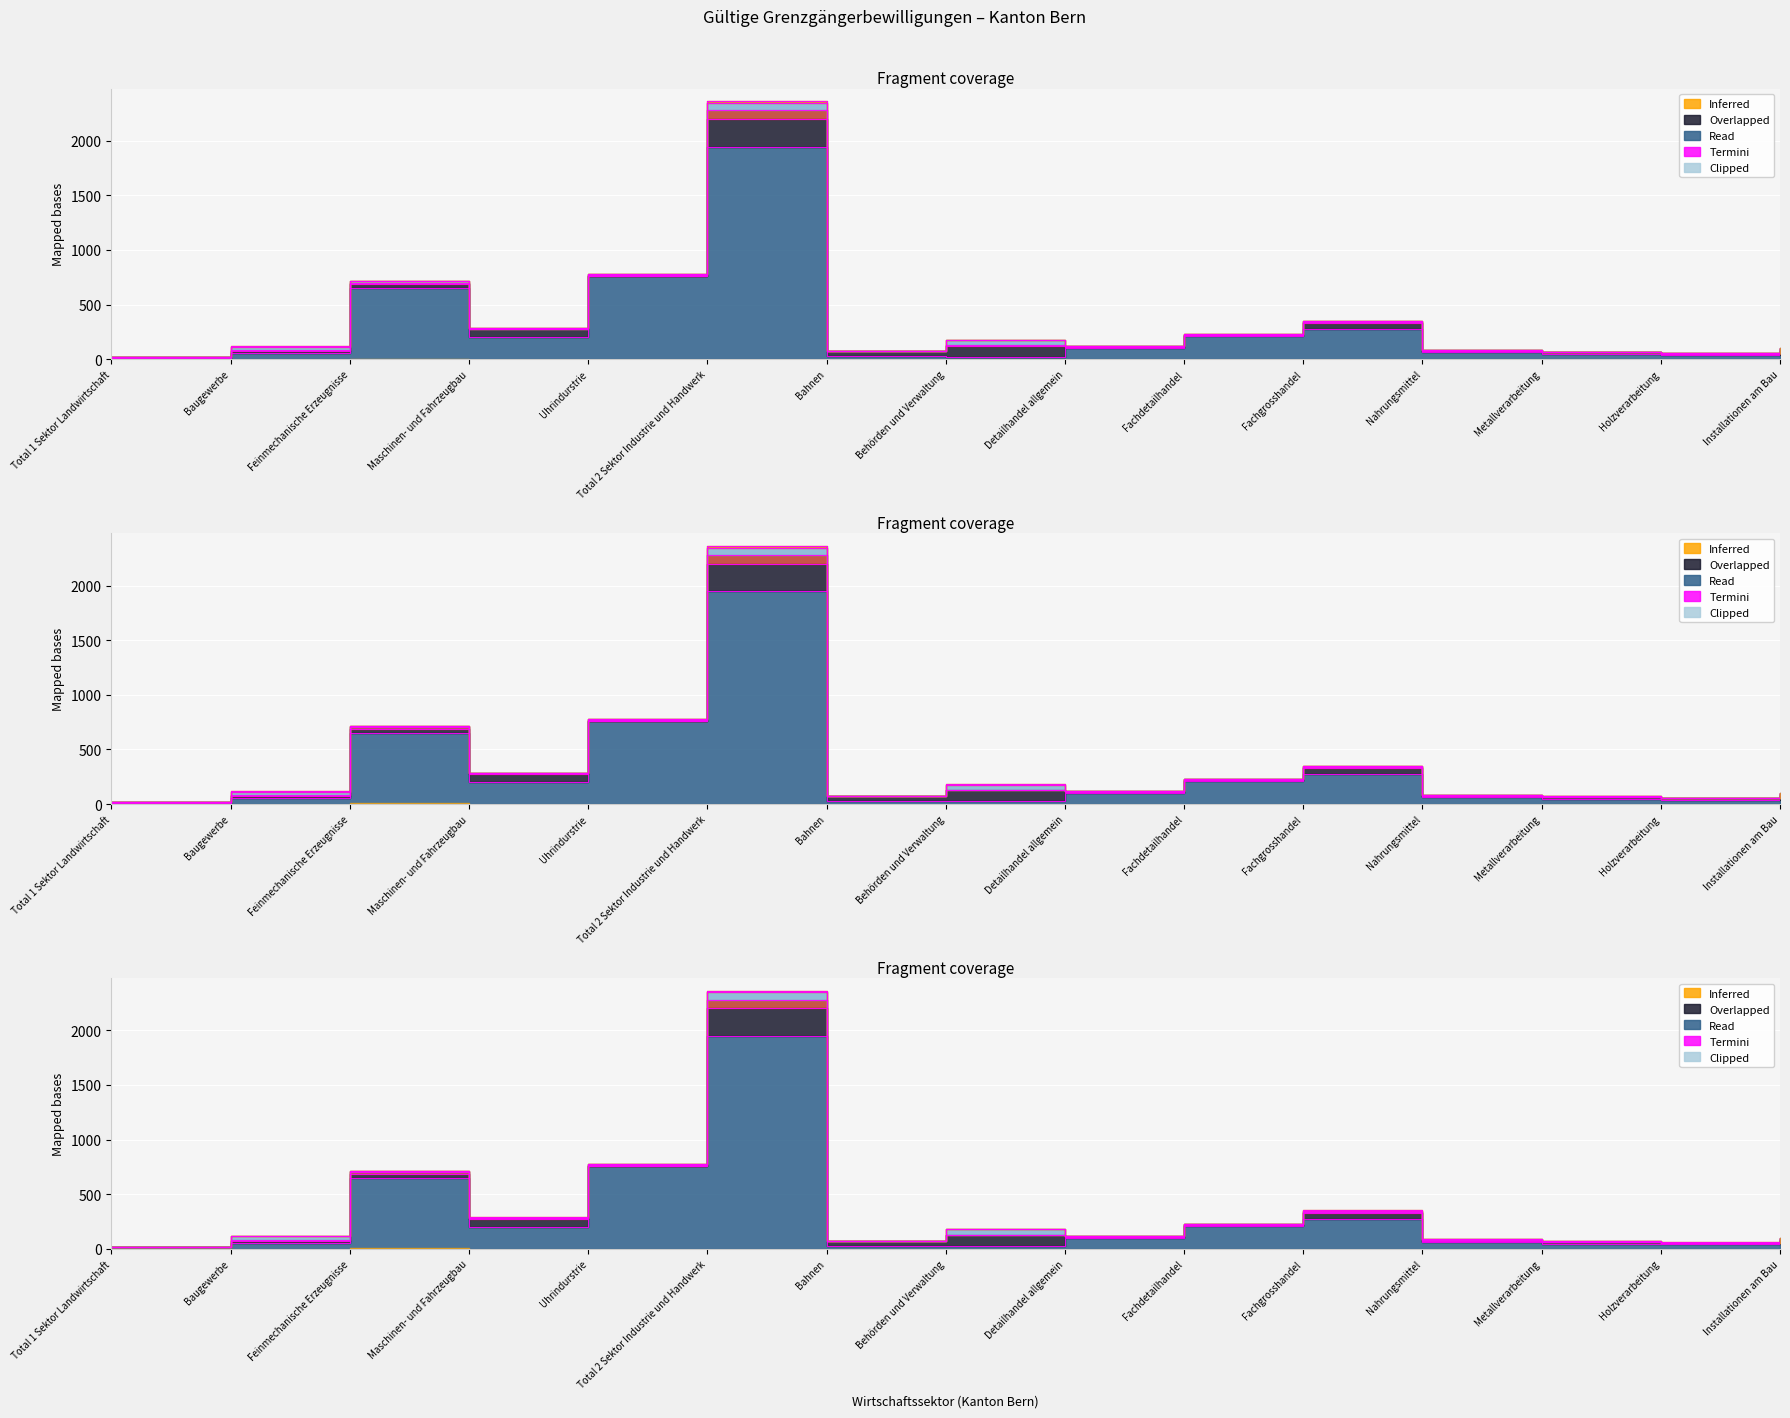

What position from the right is Fachgrosshandel?

5